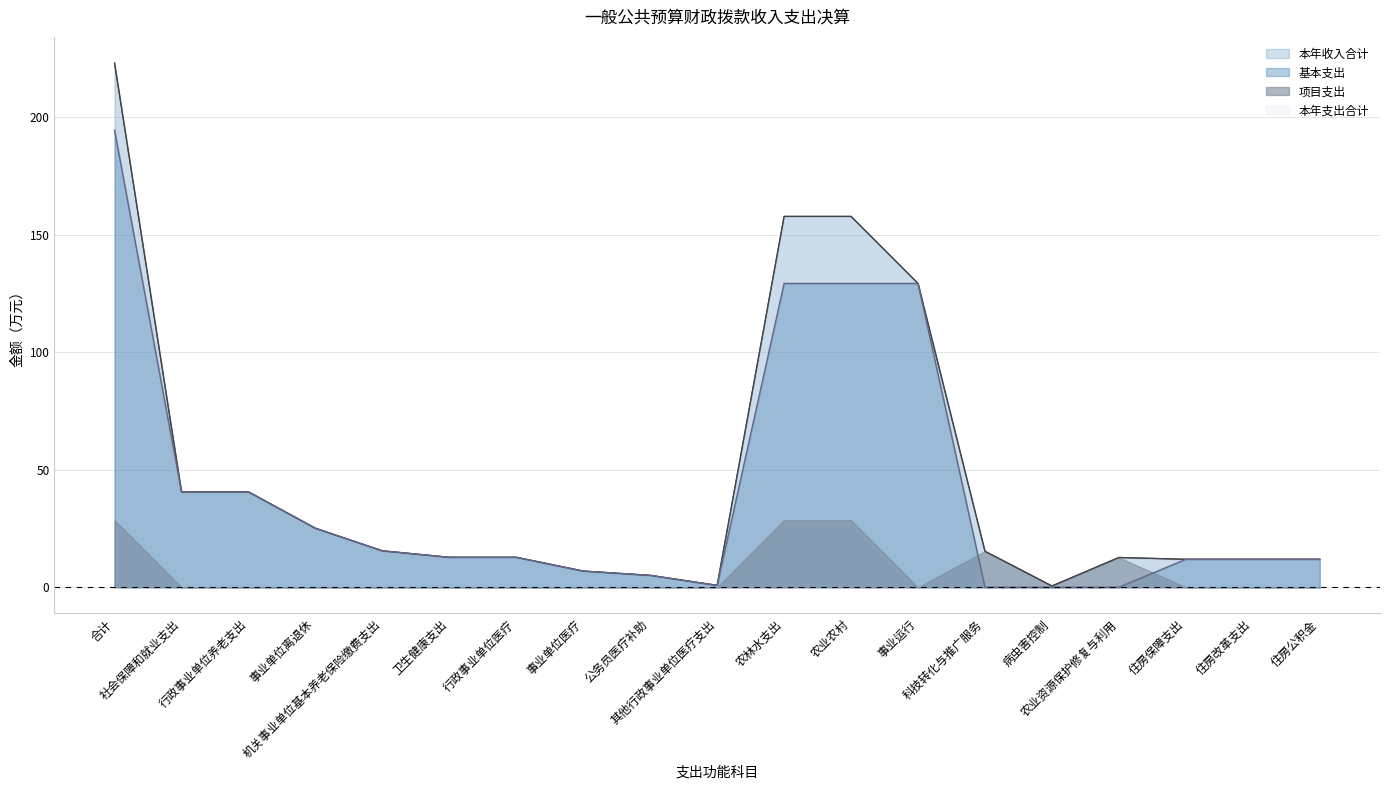

What is the value of the 本年收入合计 point at the 13th from the left?

129.2